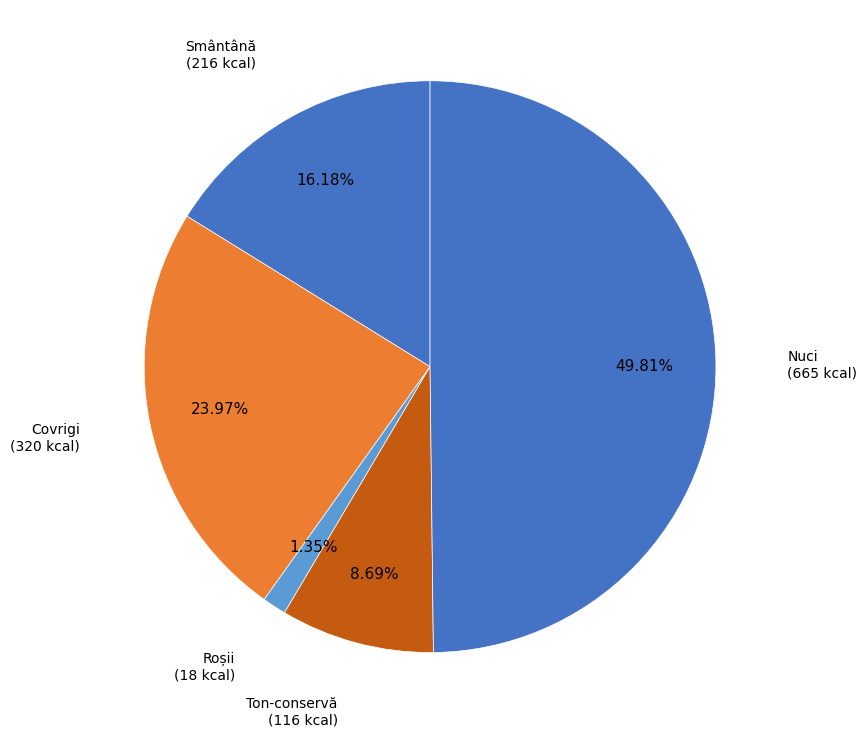

To the nearest percent, what is the combined percentage of Covrigi and Roșii?

25%